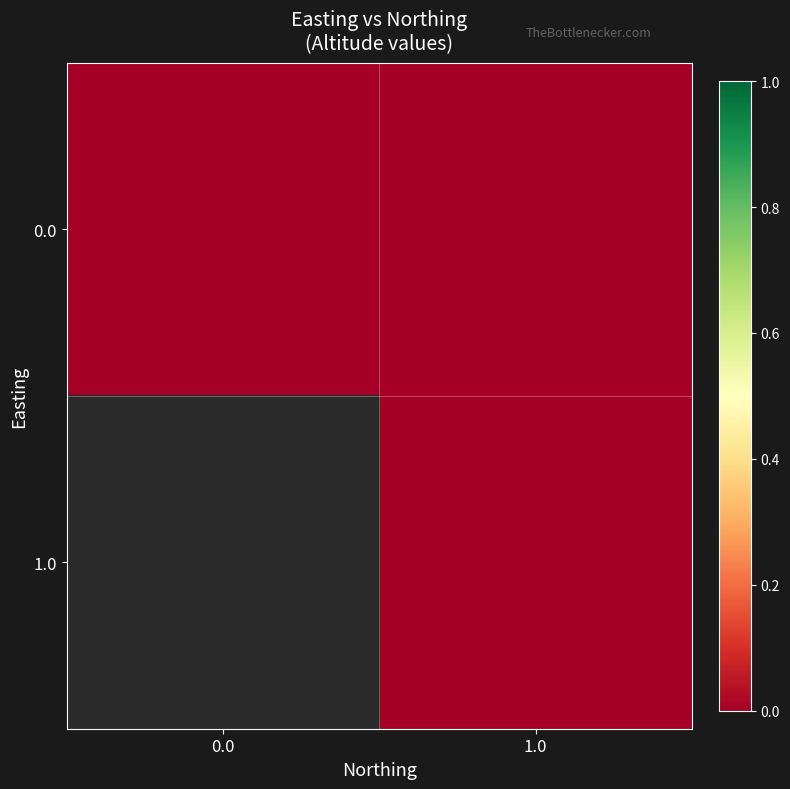

Which label corresponds to the largest value in the chart?

1.0